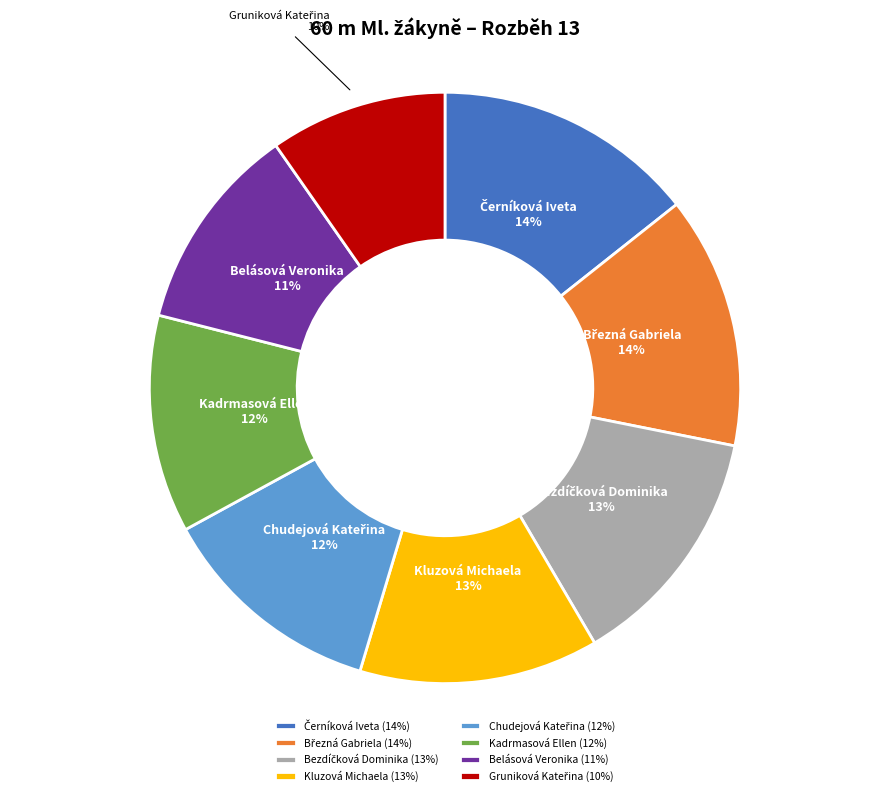

True or false: Belásová Veronika accounts for 24% of the total.

False